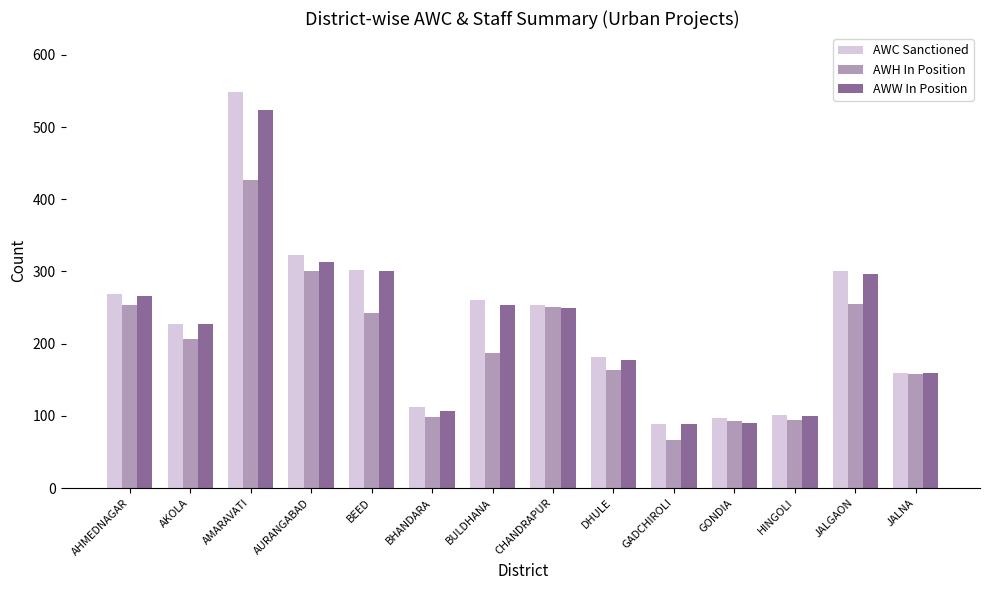

True or false: AWC Sanctioned has a value of 112 at BHANDARA.

True